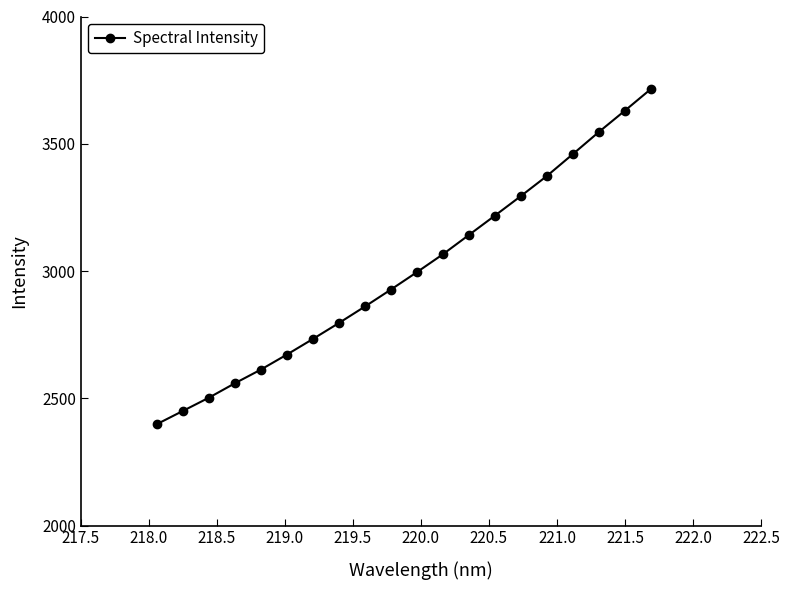

What is the difference between the maximum and minimum values?

1316.6